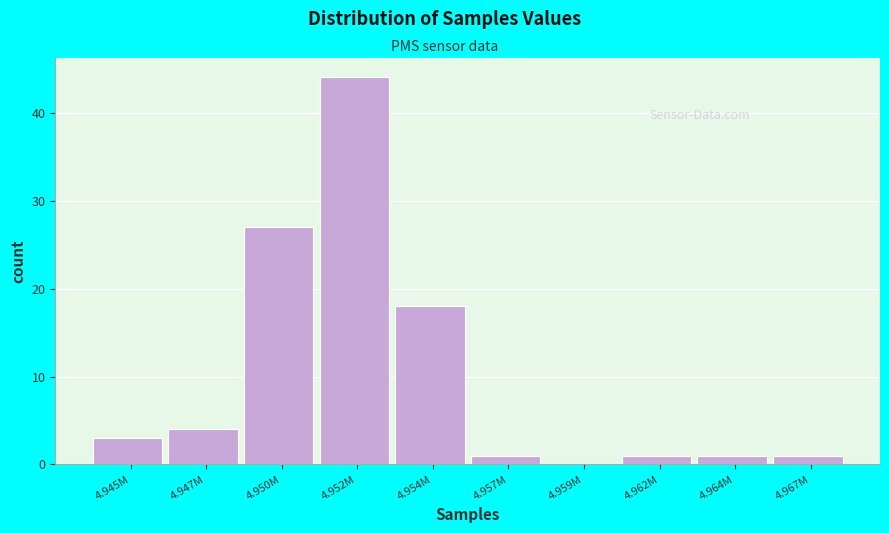

Reading left to right, extract all data points from this chart.

4.945M=3	4.947M=4	4.950M=27	4.952M=44	4.954M=18	4.957M=1	4.959M=0	4.962M=1	4.964M=1	4.967M=1